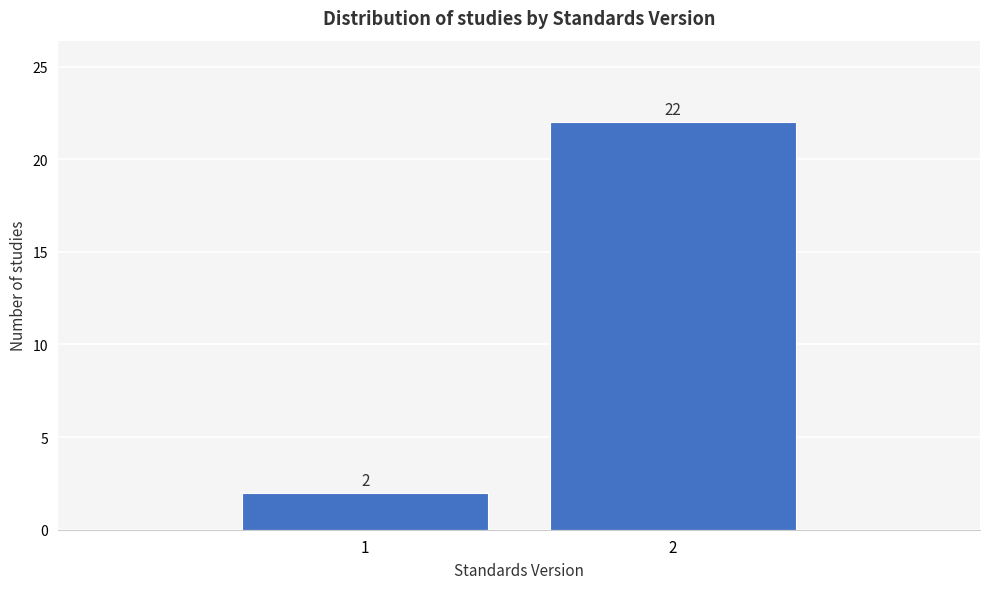

Reading left to right, extract all data points from this chart.

2	22